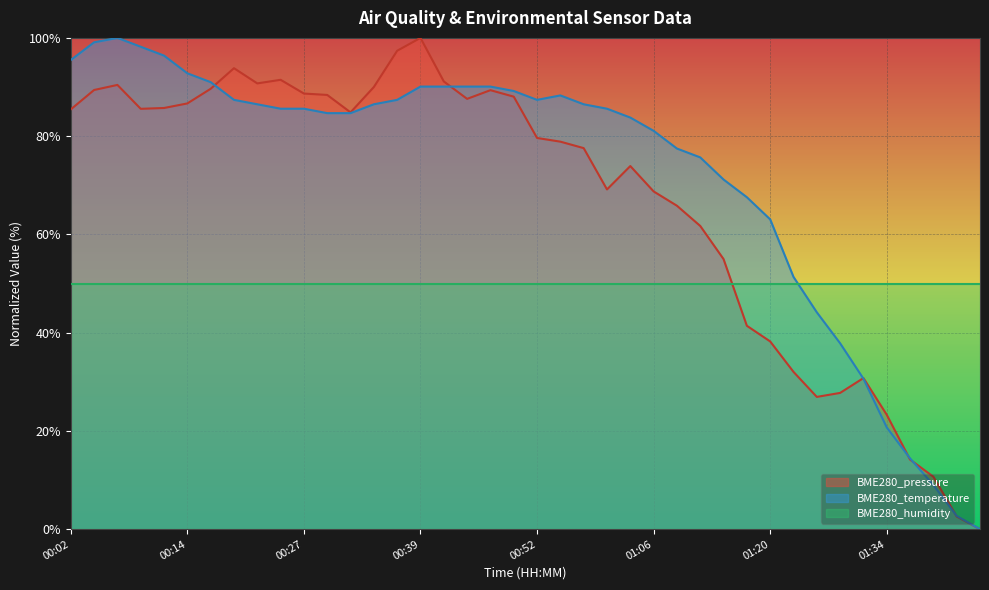

Does the chart display data point markers on the line(s)?

No